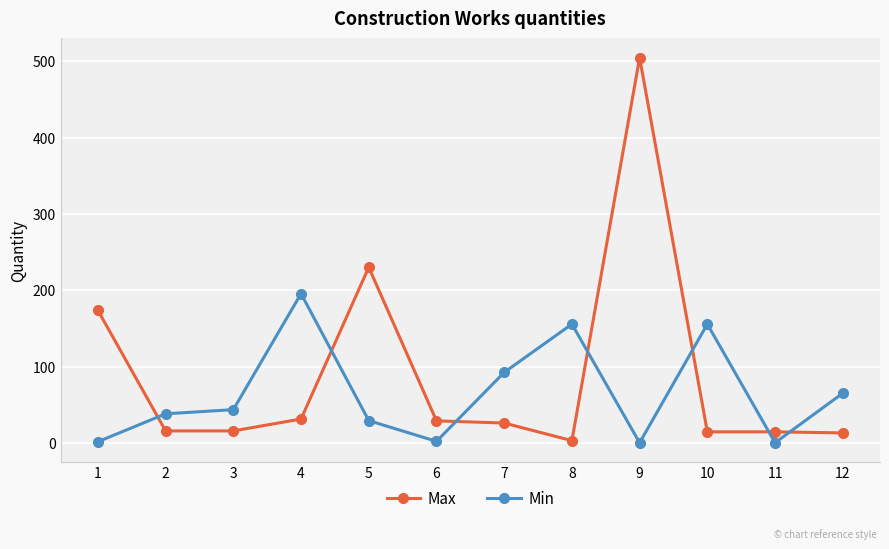

List the series in order of their peak value, highest first.

Max, Min